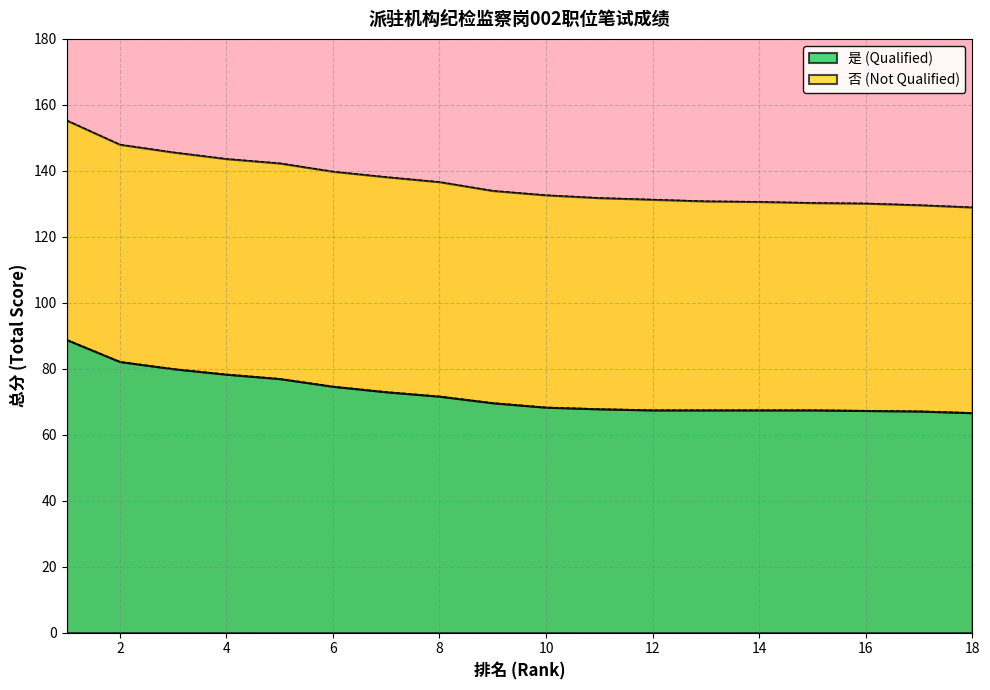

Which category has the lowest value across all series?

18